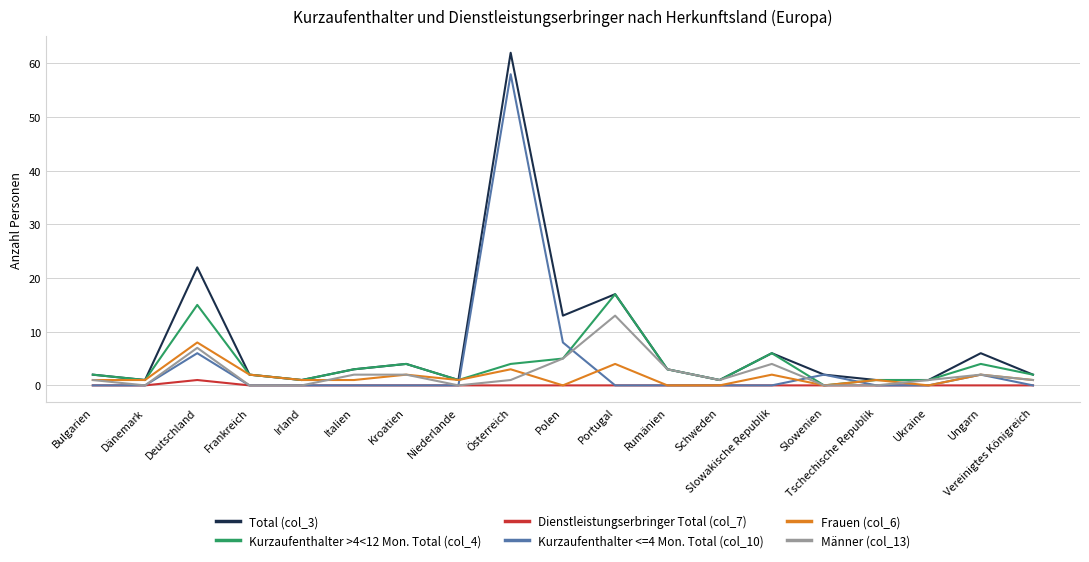

Which series has the widest spread of values?

Total (col_3)